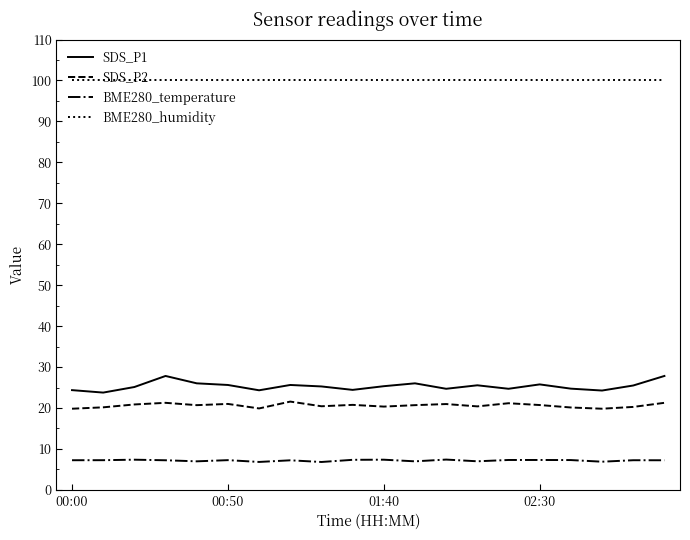

True or false: BME280_temperature and SDS_P1 intersect in this chart.

False